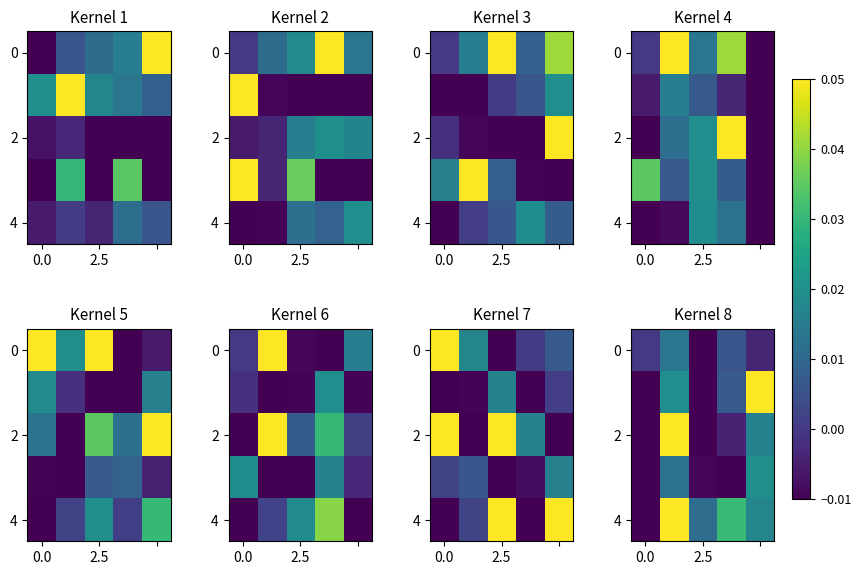

At how many categories does at least one series exceed 0?

4